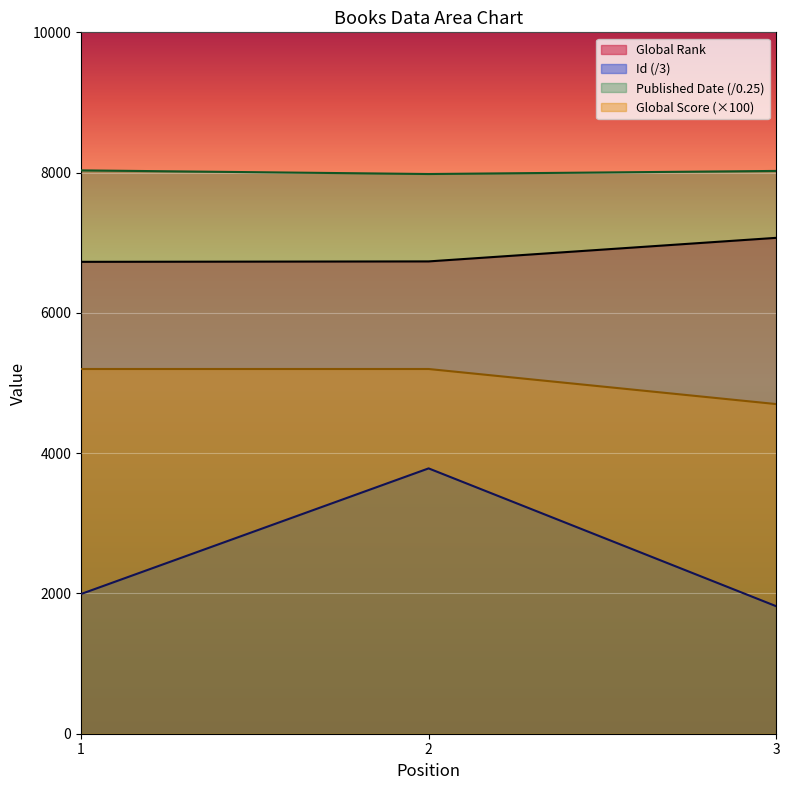

Reading left to right, list all the values displayed in this chart.

Global Rank: 1=6728	2=6734	3=7070
Global Score: 1=5200	2=5200	3=4700
Id: 1=1992	2=3783	3=1818
Published Date: 1=8032	2=7980	3=8024